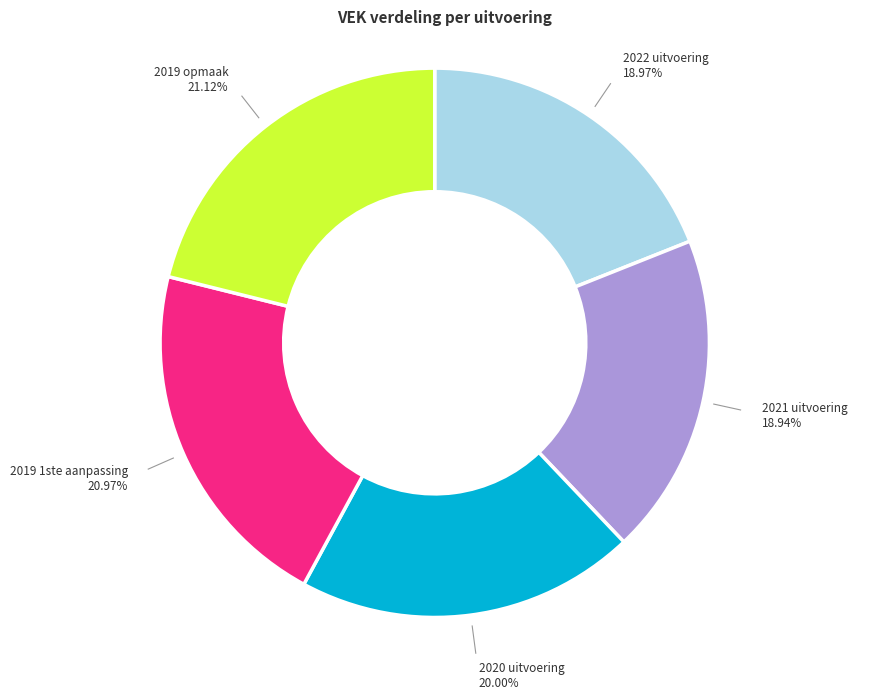

How many slices are in this pie chart?

5